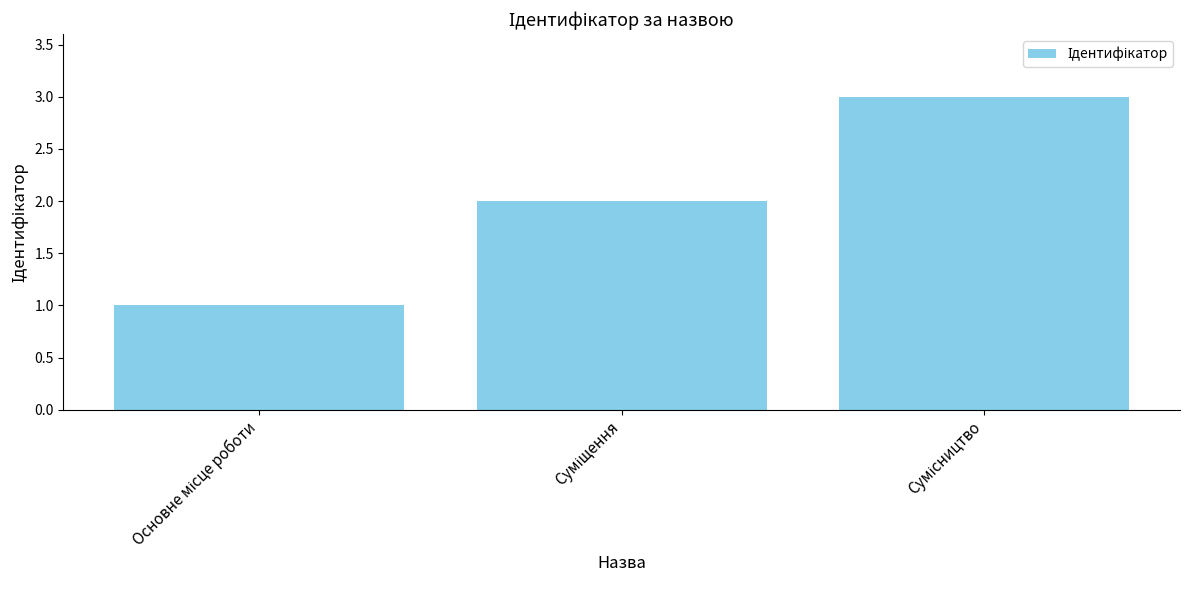

What is the sum of all values?

6